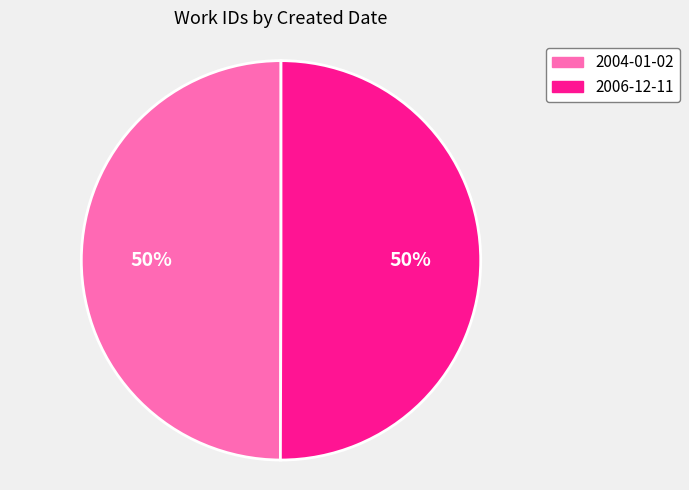

Count the number of slices in the pie.

2